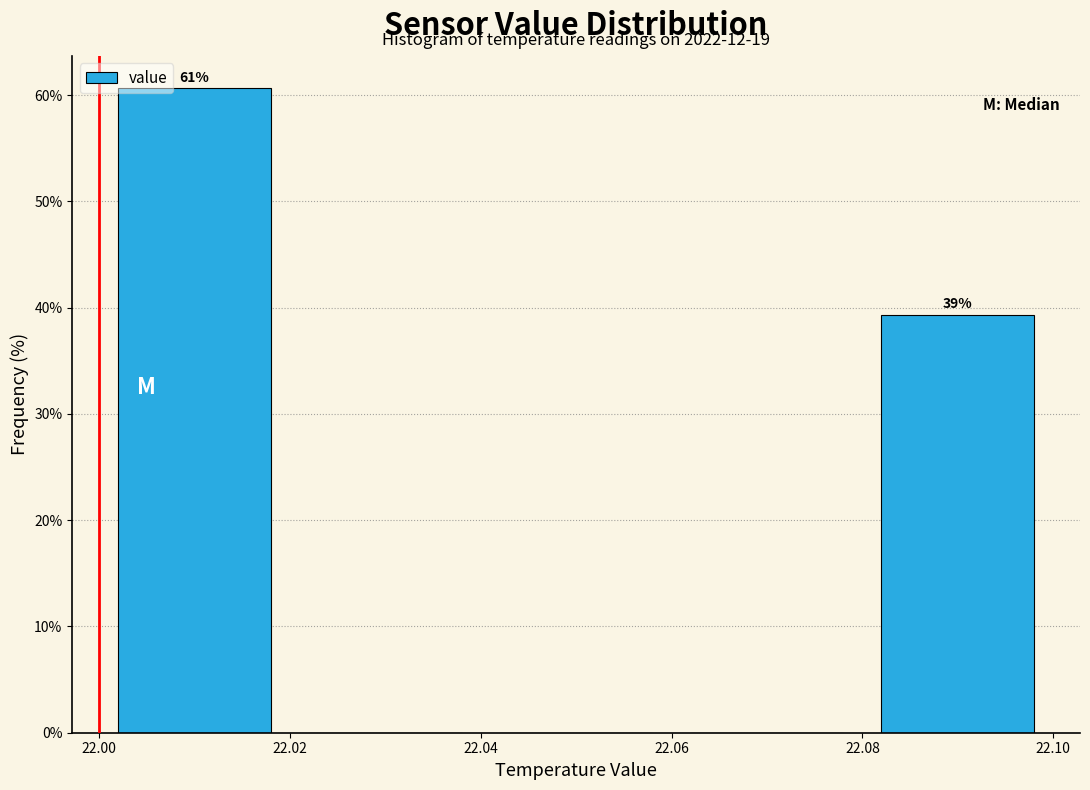

Which range on the x-axis has the tallest bar?

22.00 to 22.02